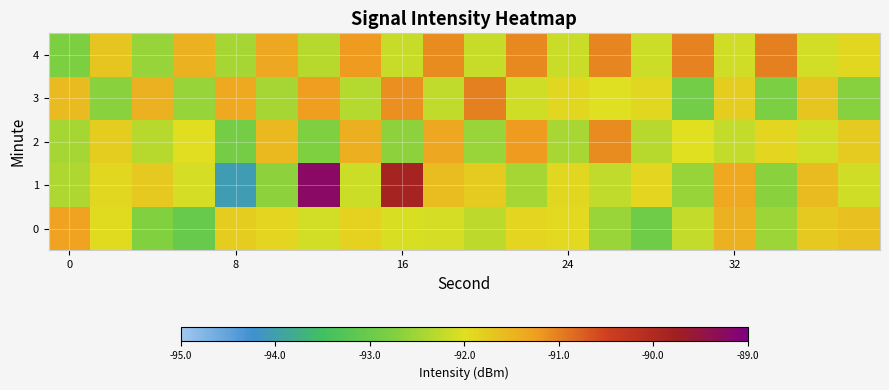

How many categories are shown in the chart?

20